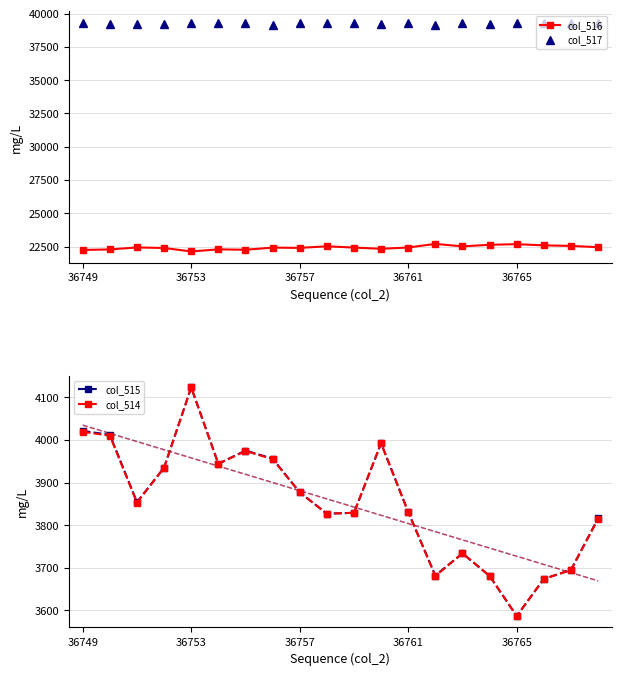

What is the minimum value for col_516?

22134